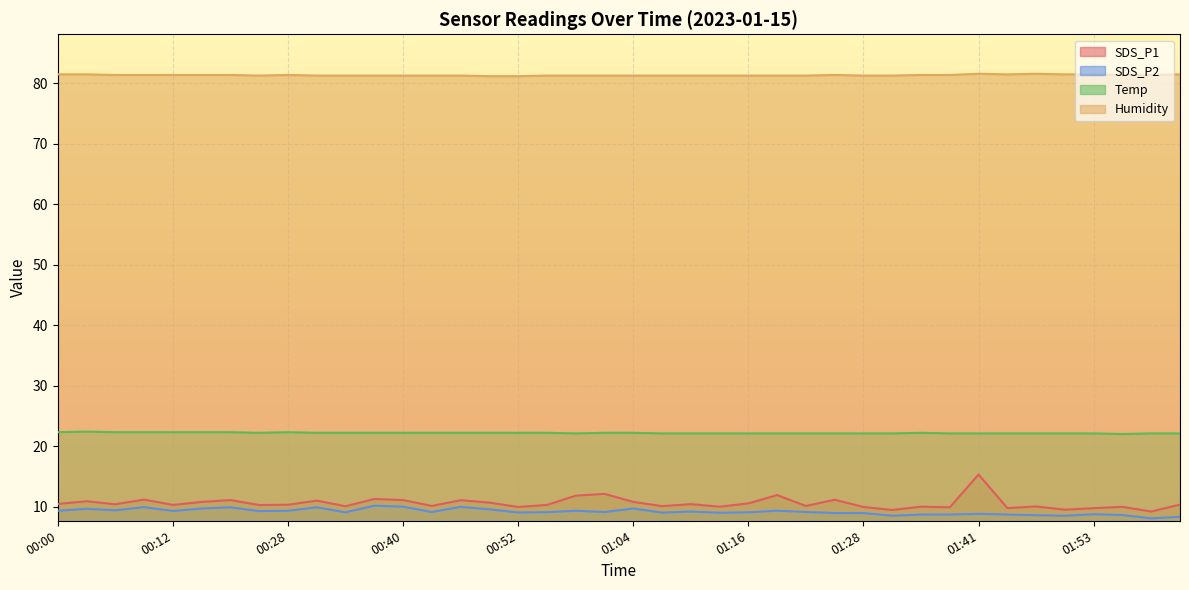

Is the value of SDS_P2 at 01:19 greater than the value of Temp at 01:47?

No